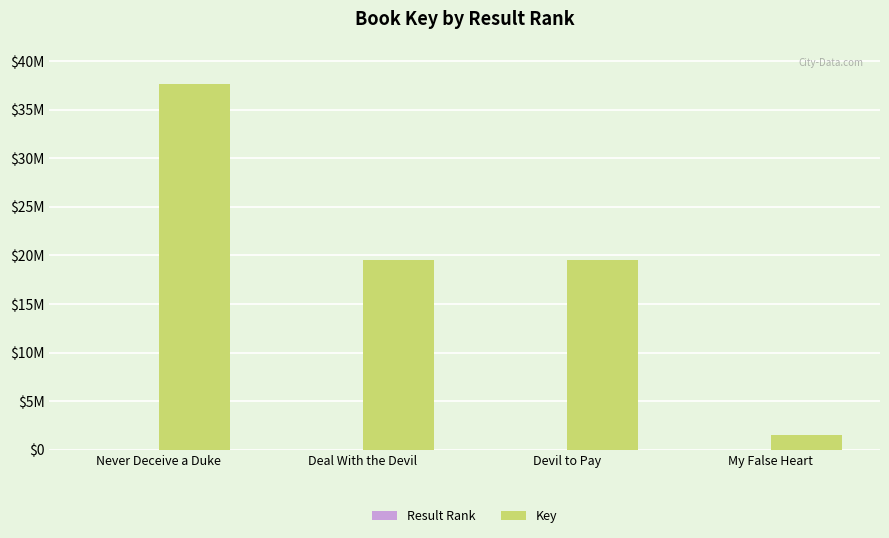

List the series in order of their overall mean, highest first.

Key, Result Rank